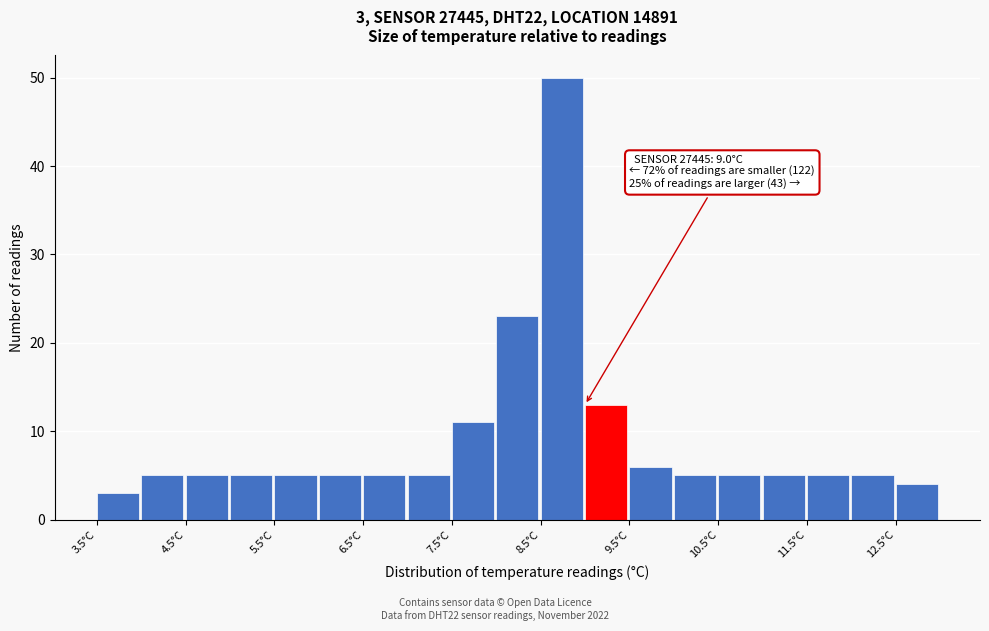

Over which range of the x-axis is the bar tallest?

8.5 to 9.0